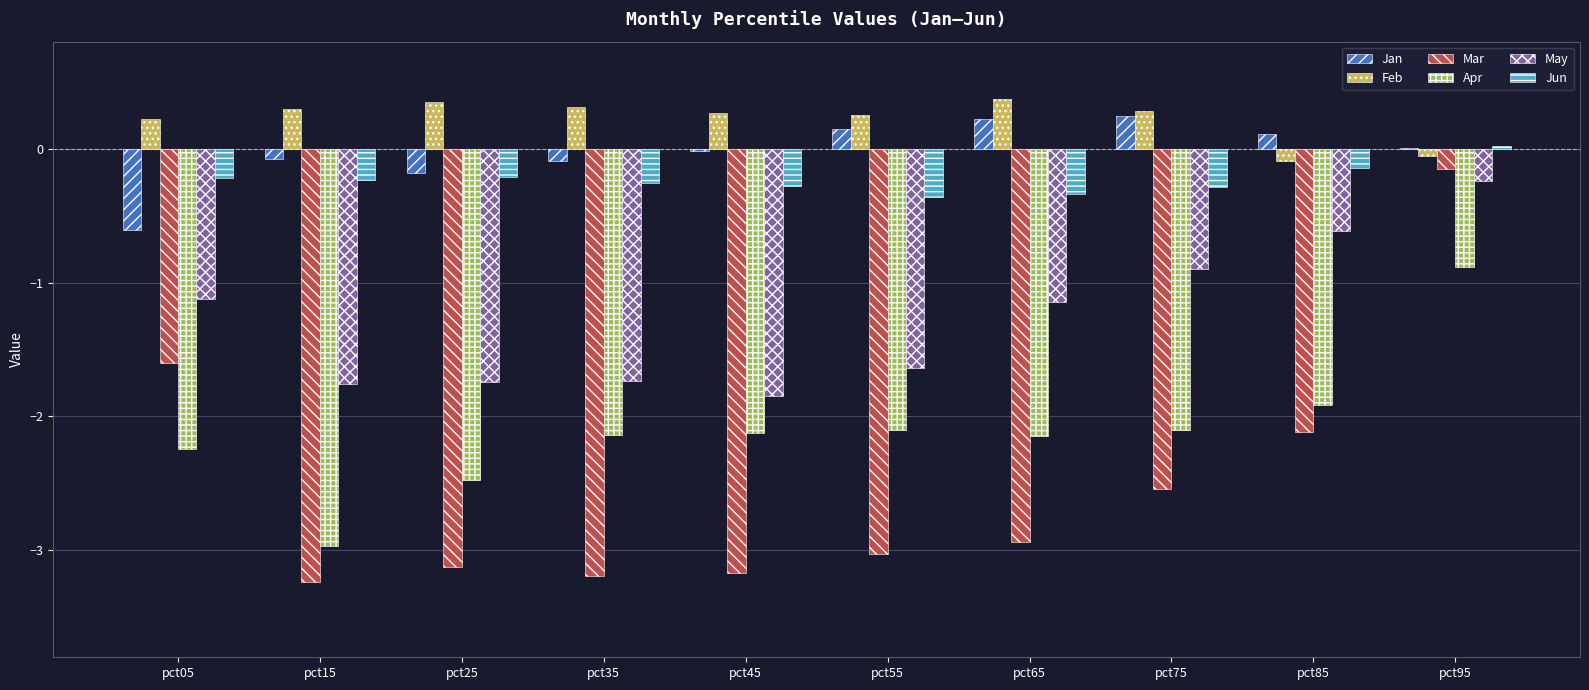

How many groups of bars are there?

10